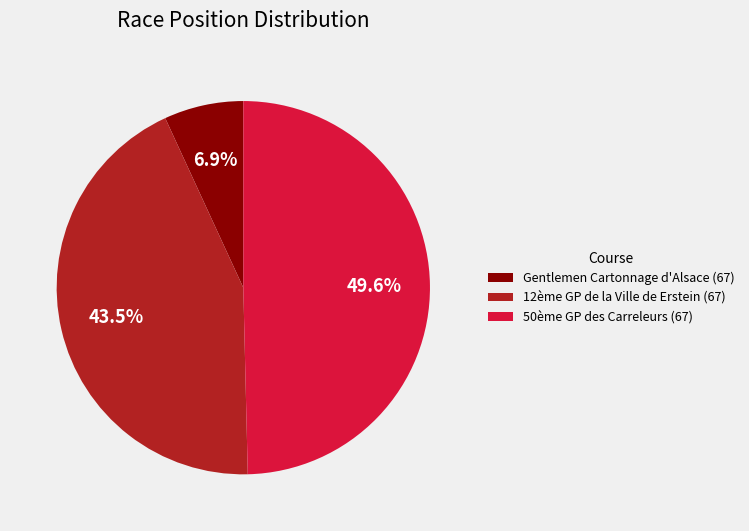

Which category has the biggest portion of the pie?

50ème GP des Carreleurs (67)